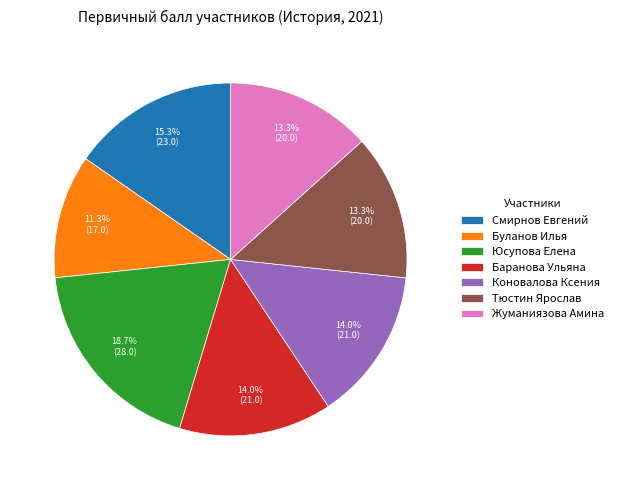

What is the ratio of the value at Тюстин Ярослав to the value at Жуманиязова Амина?

1.0